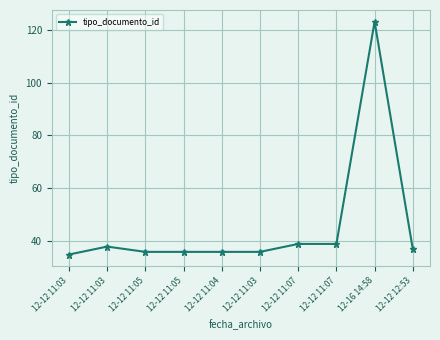

At which category does the chart reach its peak across all series?

12-16 14:58